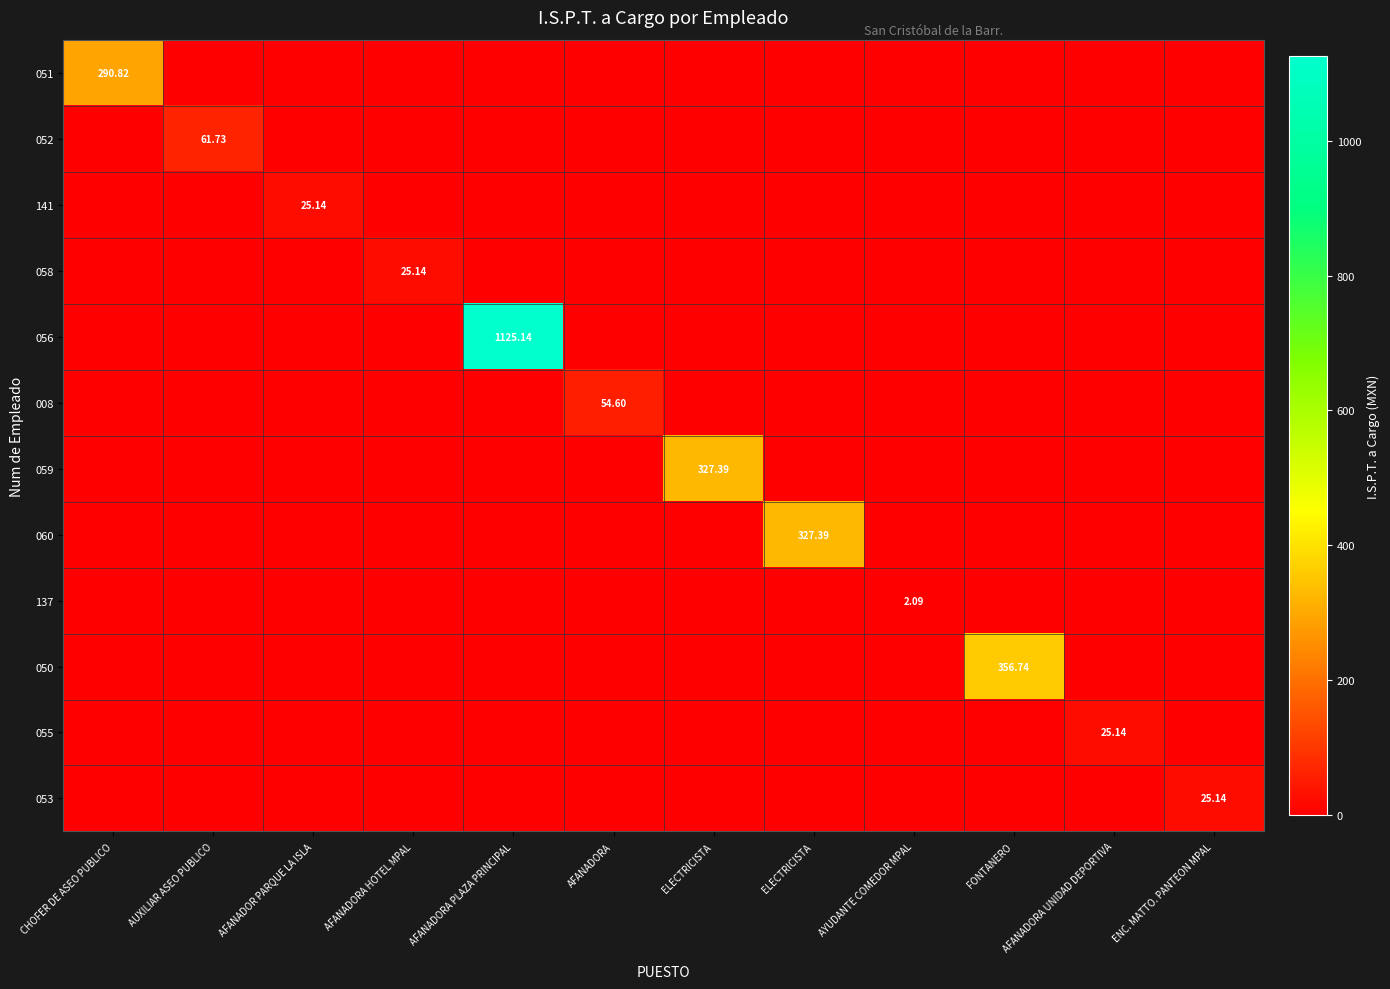

Between CHOFER DE ASEO PUBLICO and ELECTRICISTA, which series saw the biggest shift?

059